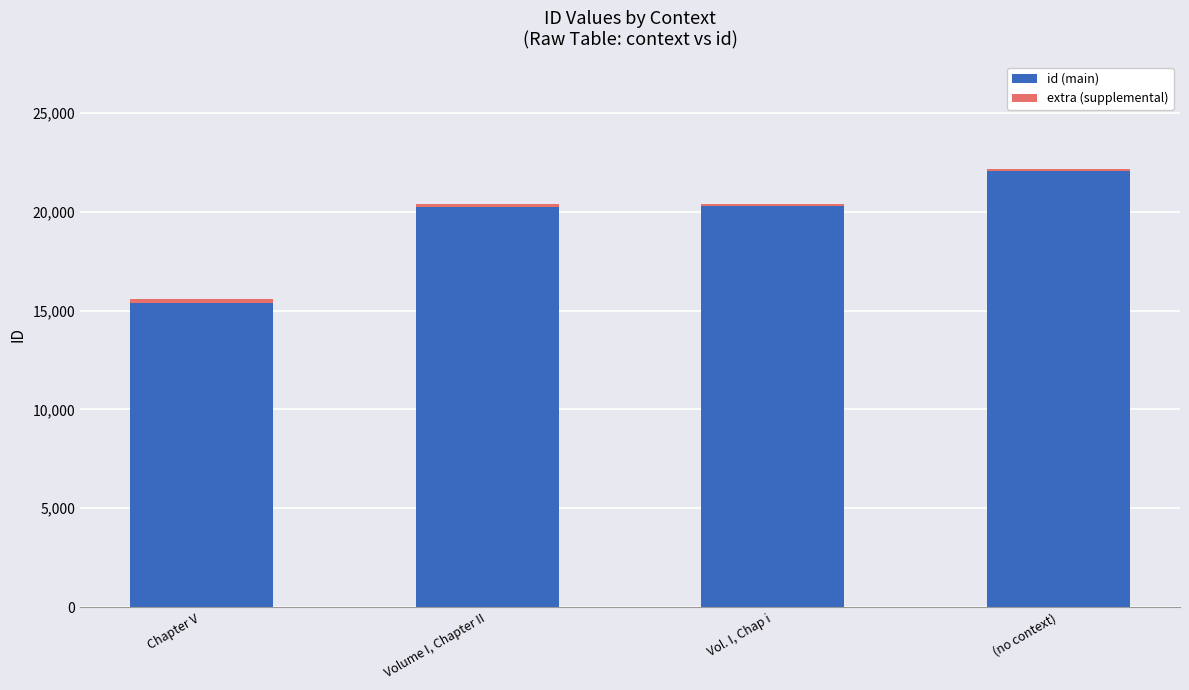

The value of id (main) at (no context) is 37868. True or false?

False